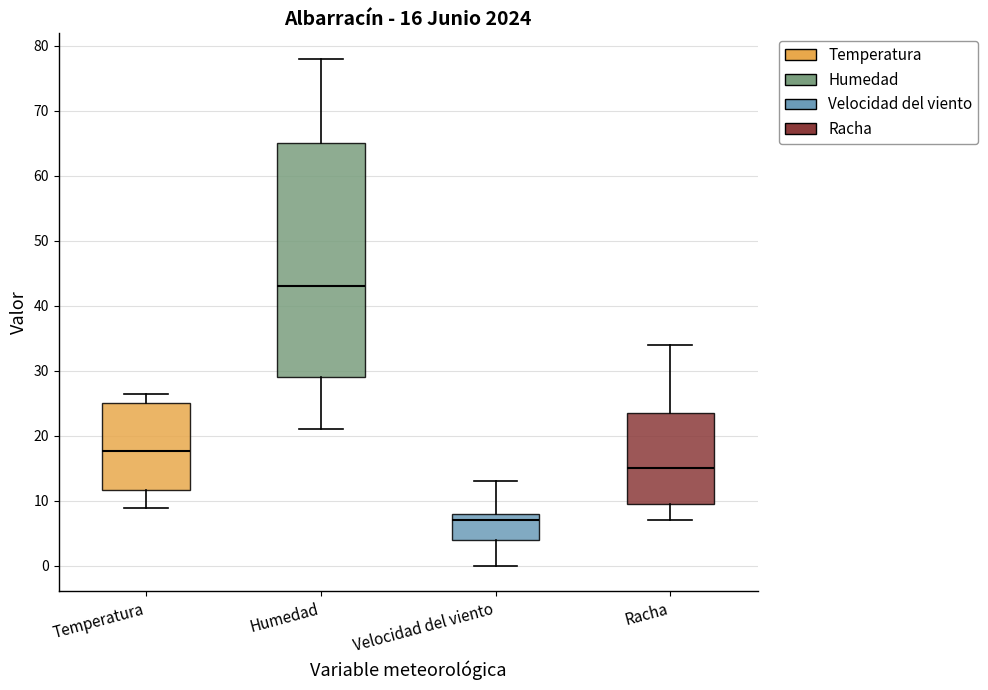

Which box has the lowest median line?

Velocidad del viento